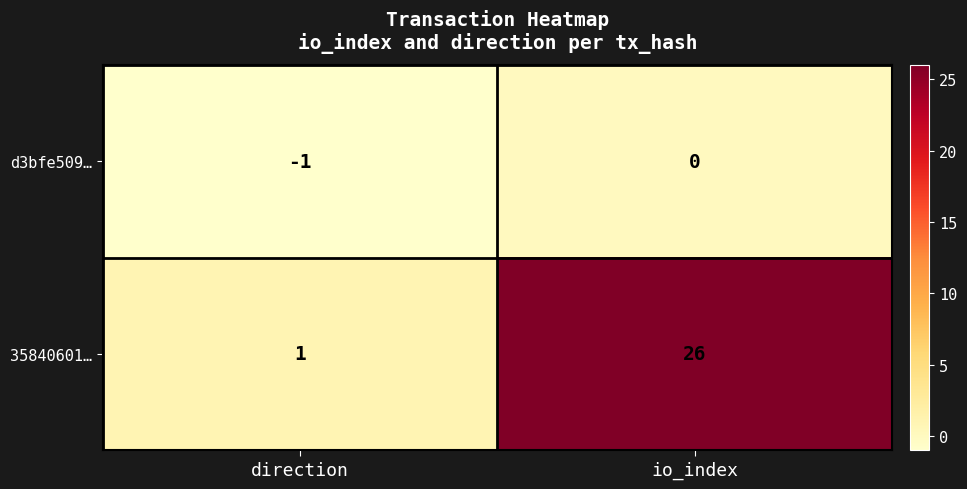

At which label is 35840601… closest to 13?

direction